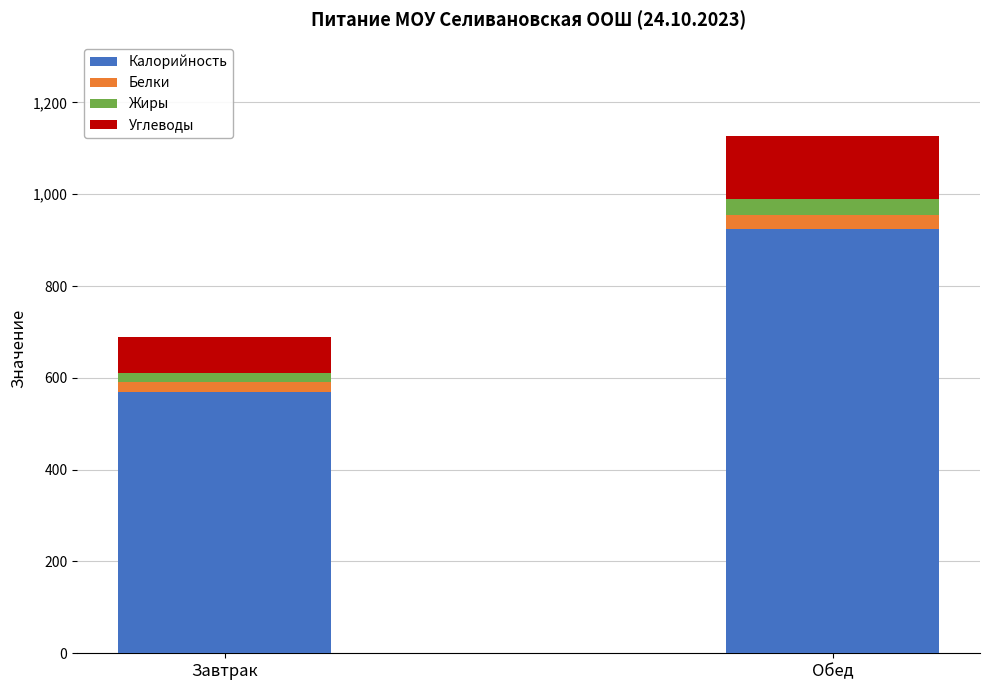

At which category is the sum across all series the highest?

Обед